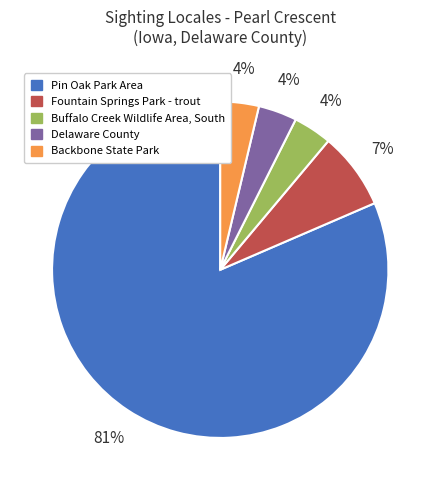

To the nearest percent, what is the average slice percentage?

20%